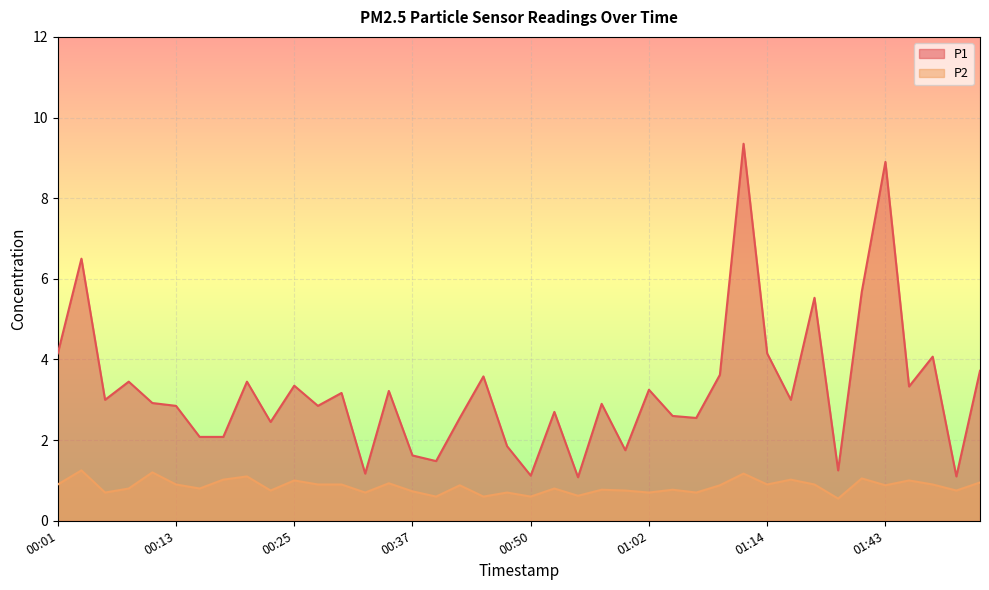

List the series in order of their peak value, lowest first.

P2, P1